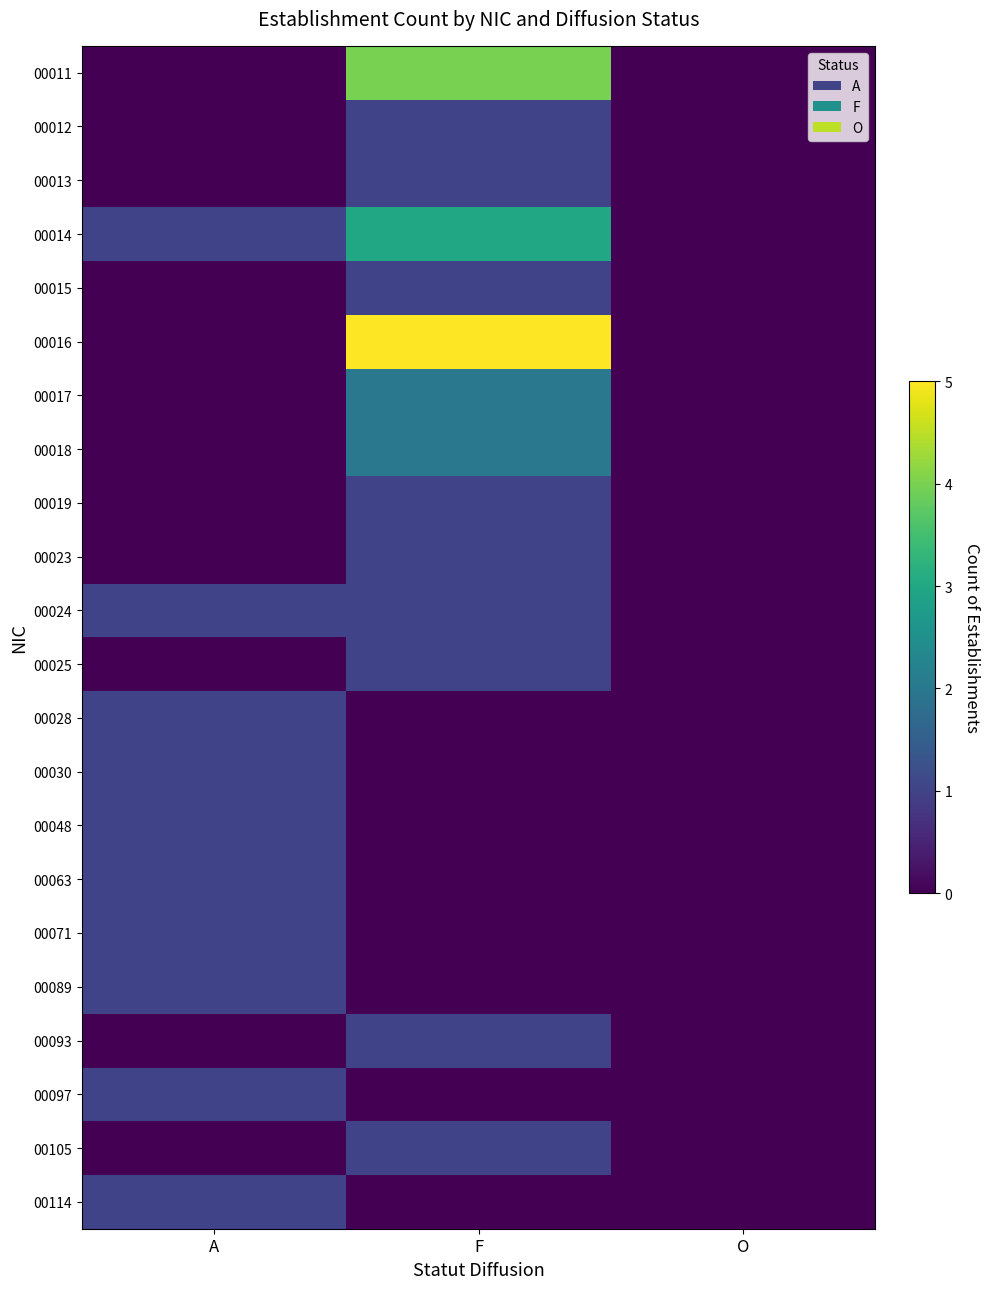

Rank the categories by 00097 value from lowest to highest.

F, O, A